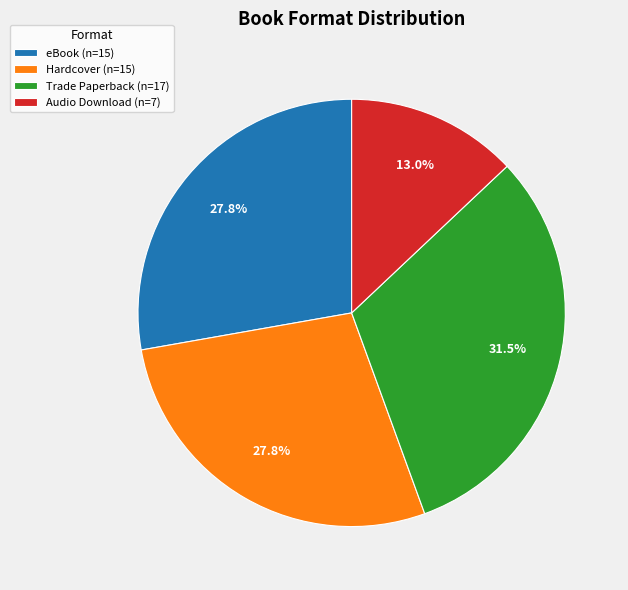

Is the sum of Audio Download and Hardcover greater than half?

No